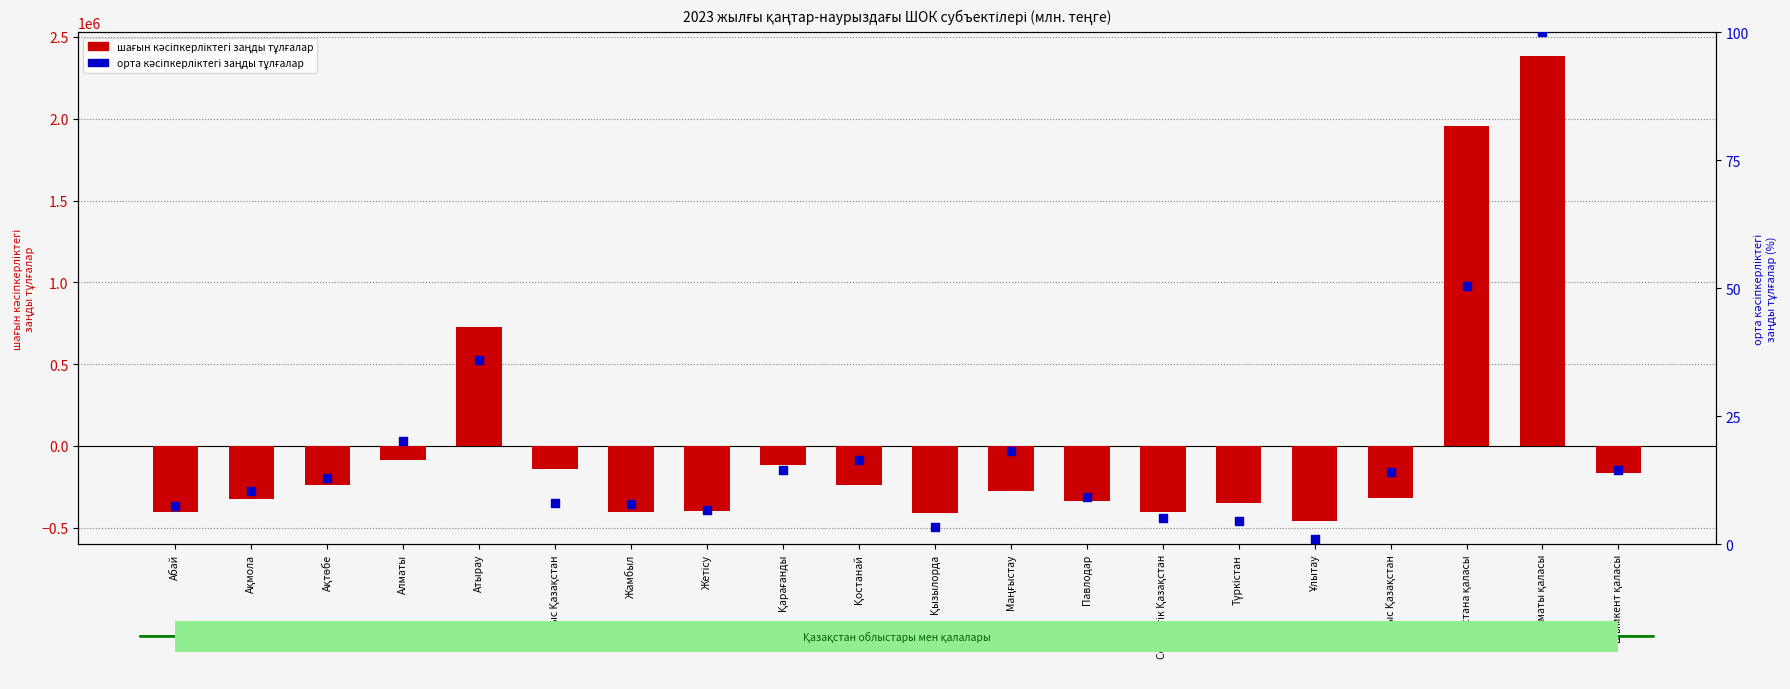

Which series reaches the maximum Y coordinate?

шағын кәсіпкерліктегі заңды тұлғалар